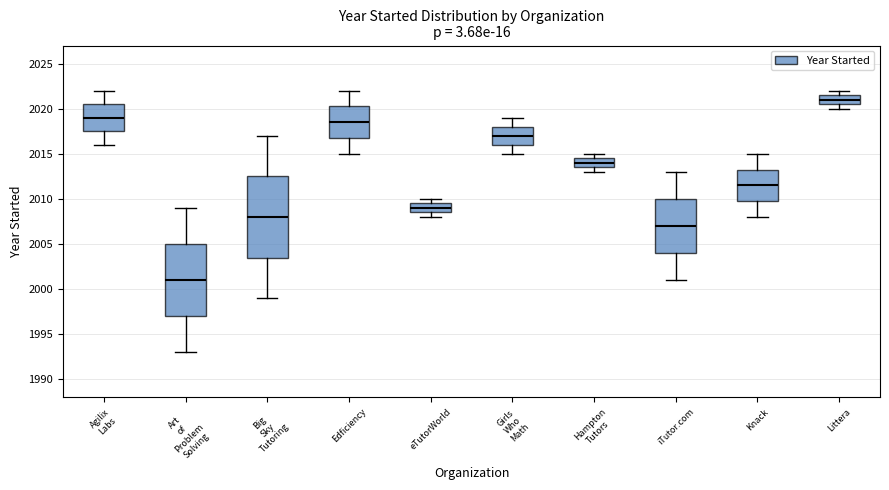

Comparing the boxes themselves (not the whiskers), which one is the tallest?

Big Sky Tutoring